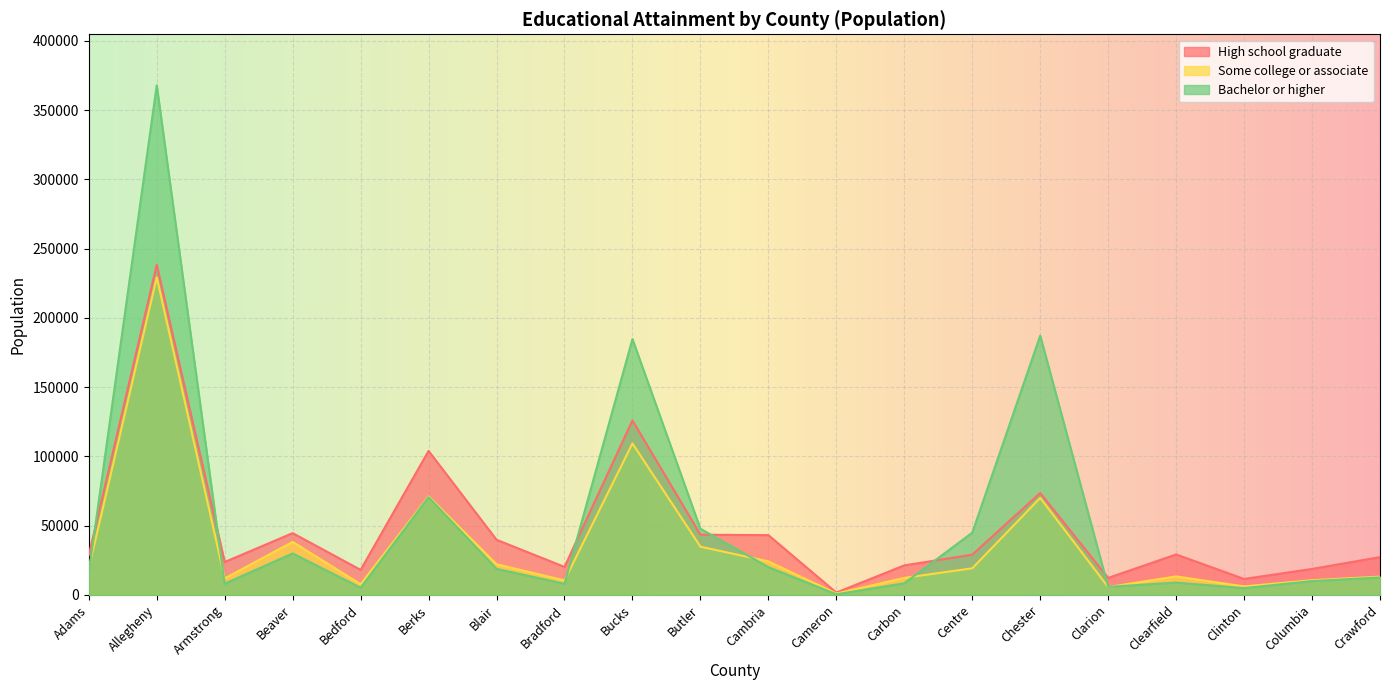

What is the label of the 19th point from the left?

Columbia